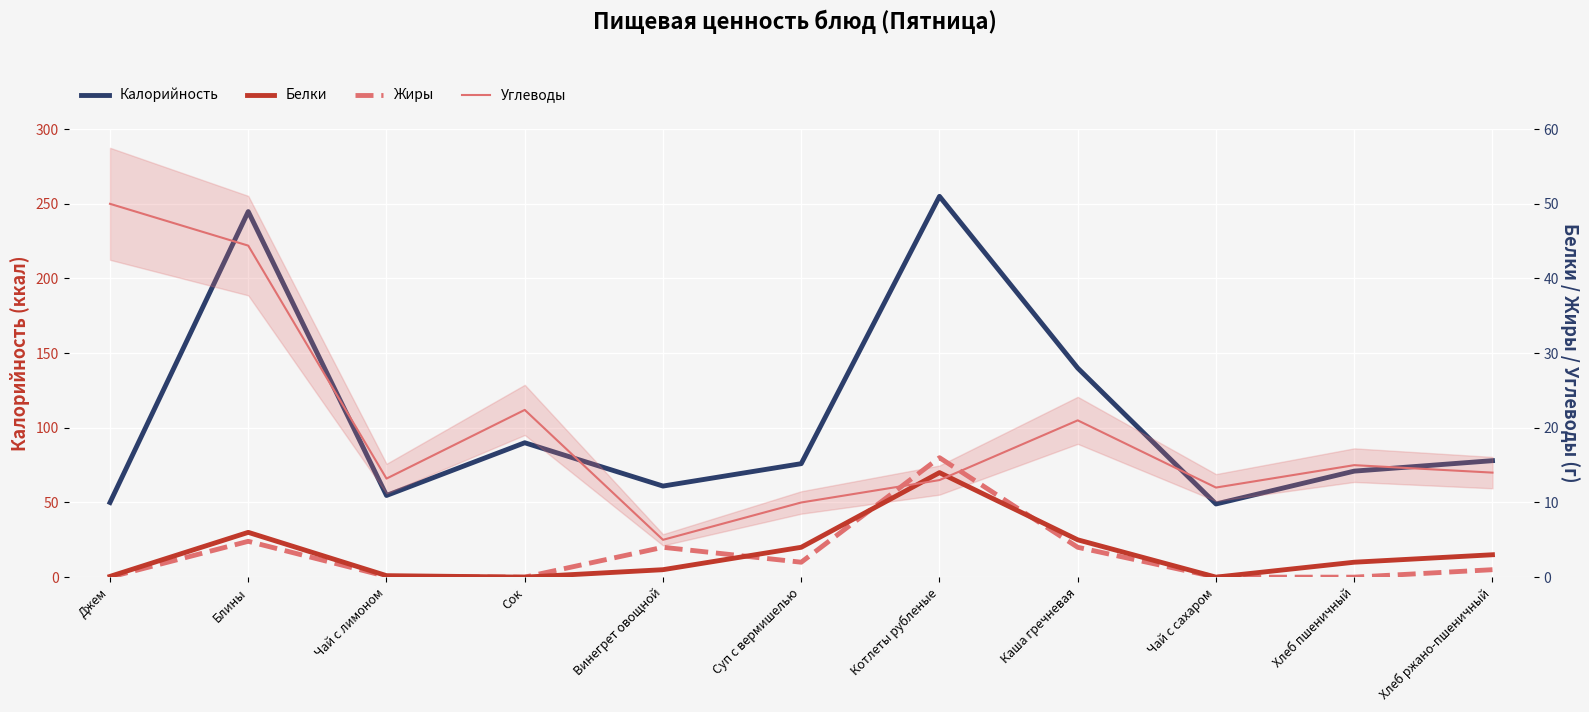

Where does the Углеводы series first go above 14?

Джем